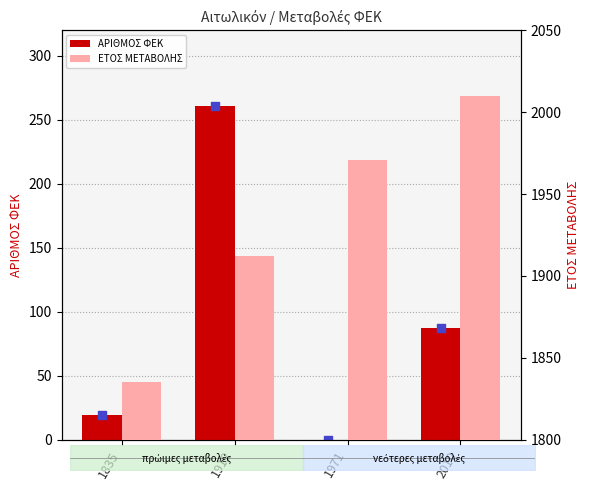

What are all the series names shown in the legend?

ΑΡΙΘΜΟΣ ΦΕΚ, ΕΤΟΣ ΜΕΤΑΒΟΛΗΣ